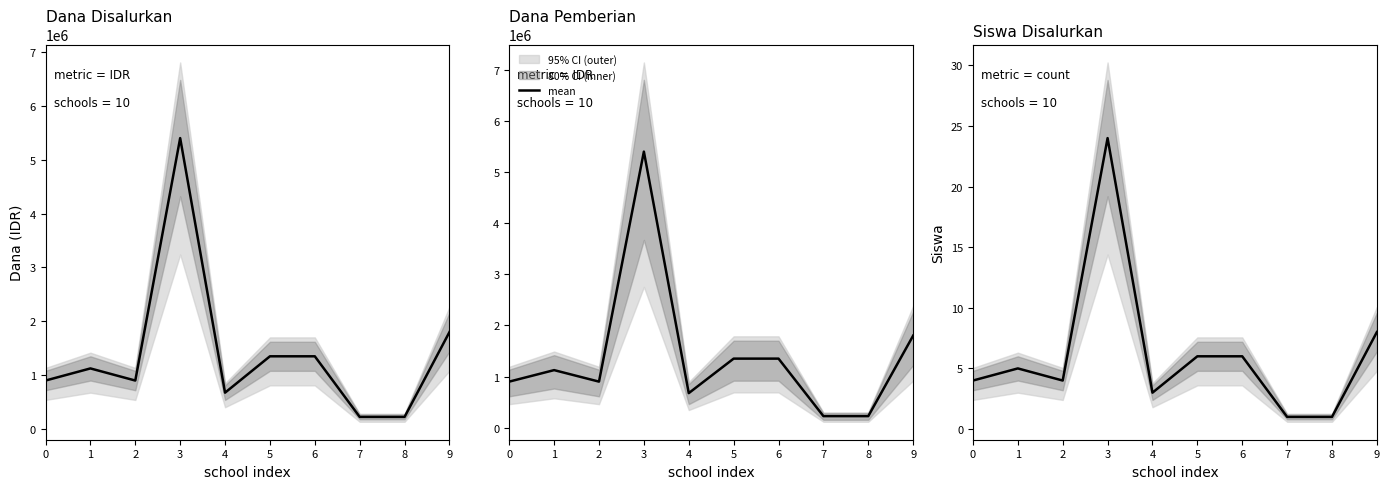

Approximately how many times larger is the value at 9 compared to 0?

2.0